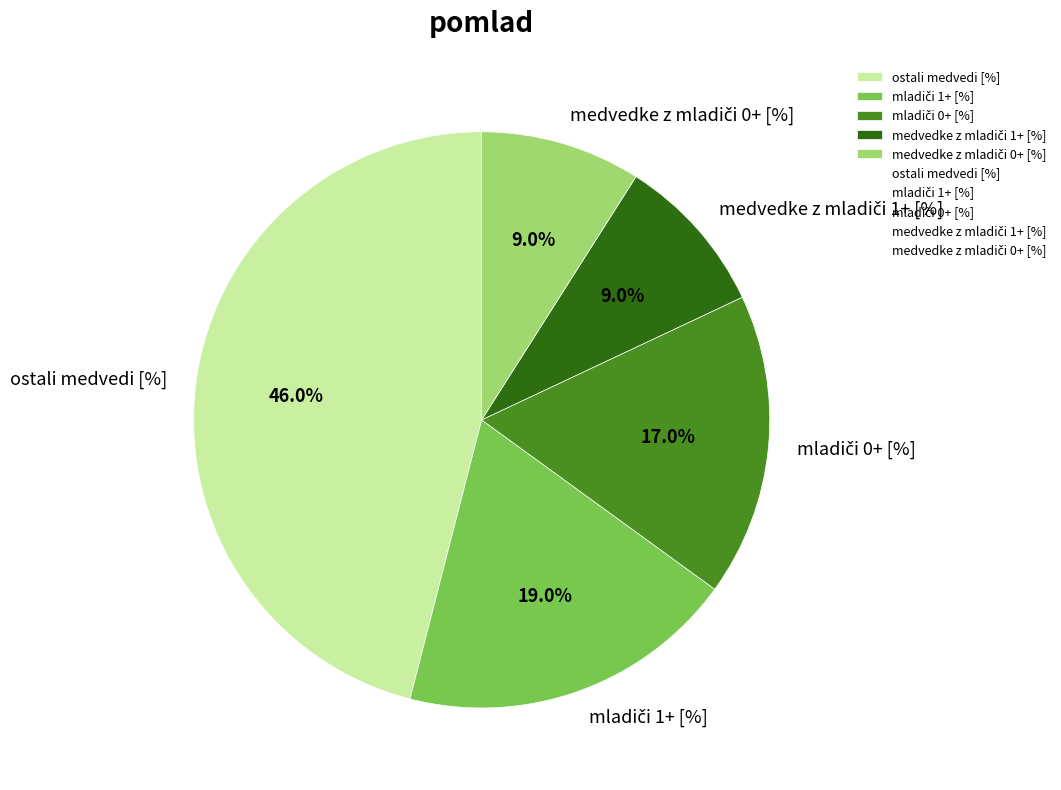

Is ostali medvedi [%] the majority of the pie?

No